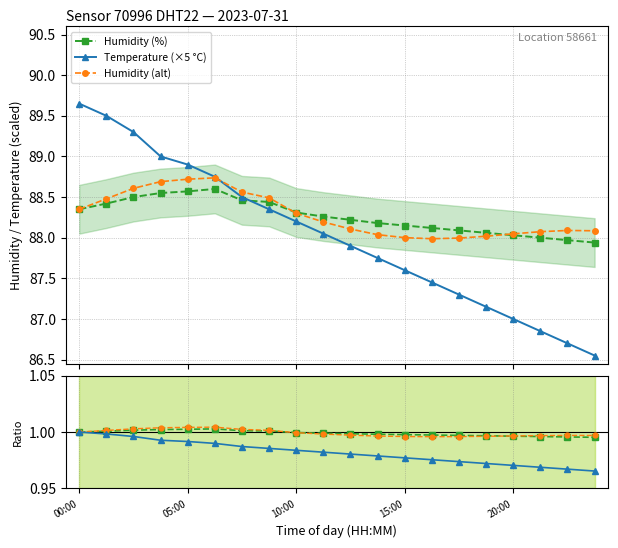

How many values in the Temperature (×5 °C) series are below 88?

10